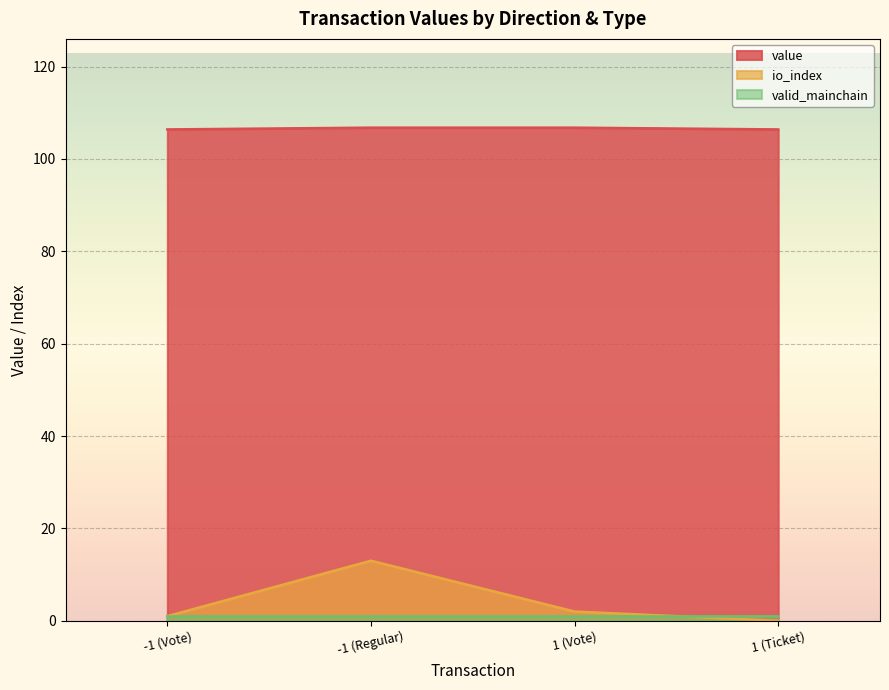

True or false: value has a value of 106.4 at -1 (Vote).

True